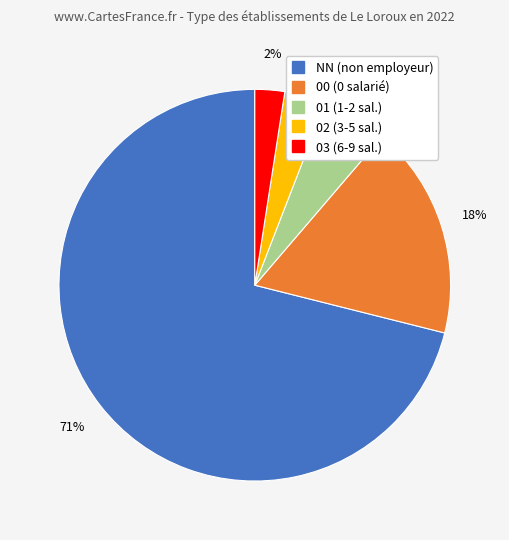

Count the number of slices in the pie.

5